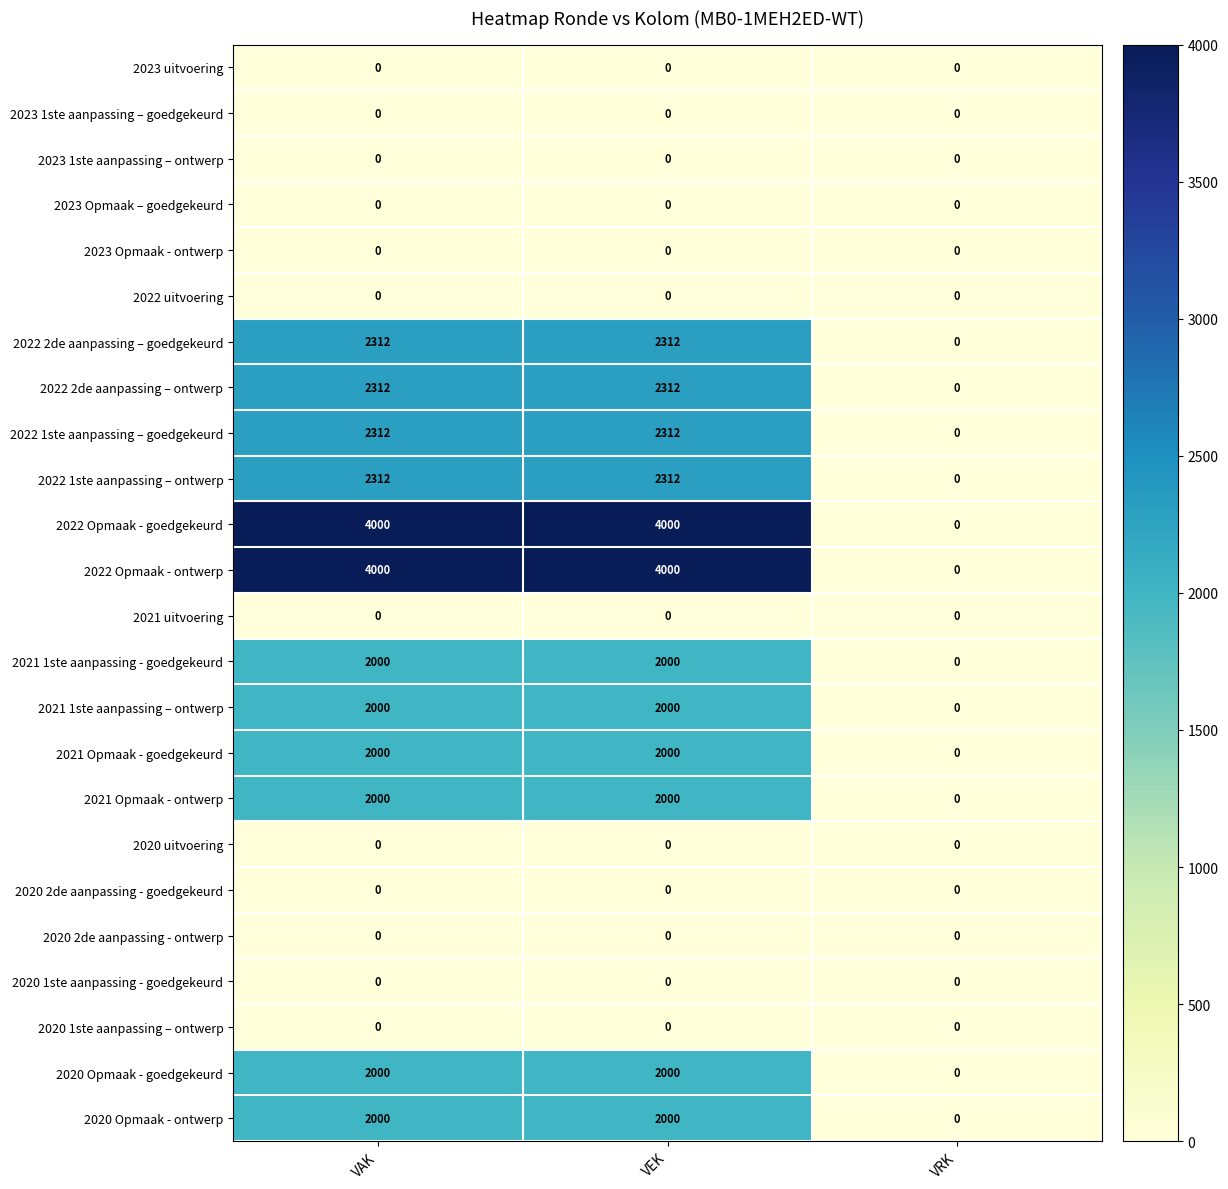

What is the maximum value for 2021 Opmaak - ontwerp?

2000